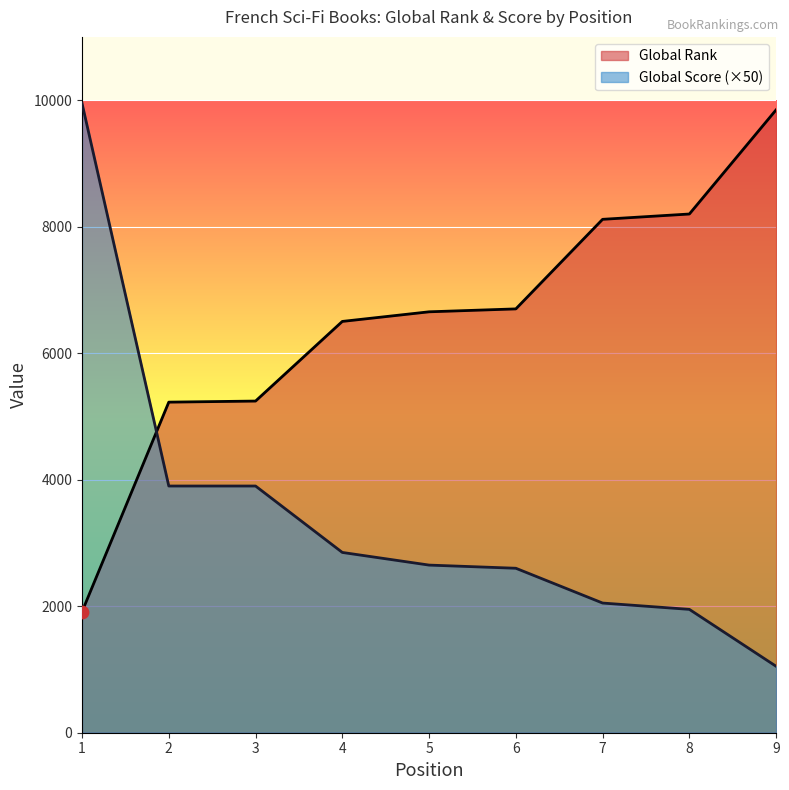

Which series has the widest spread of Y values?

Global Score